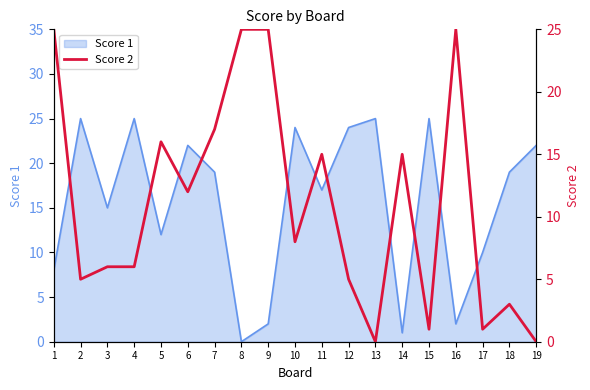

The Score 1 series shows 24 at 12. True or false?

True